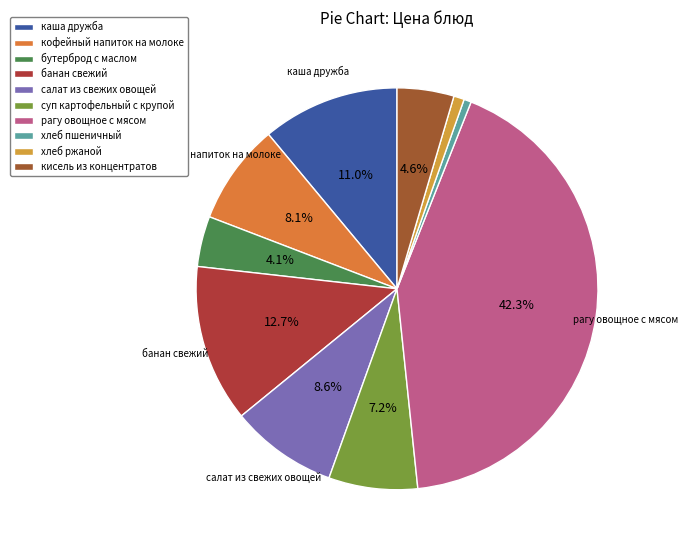

To the nearest percent, what is the combined percentage of хлеб ржаной and банан свежий?

14%